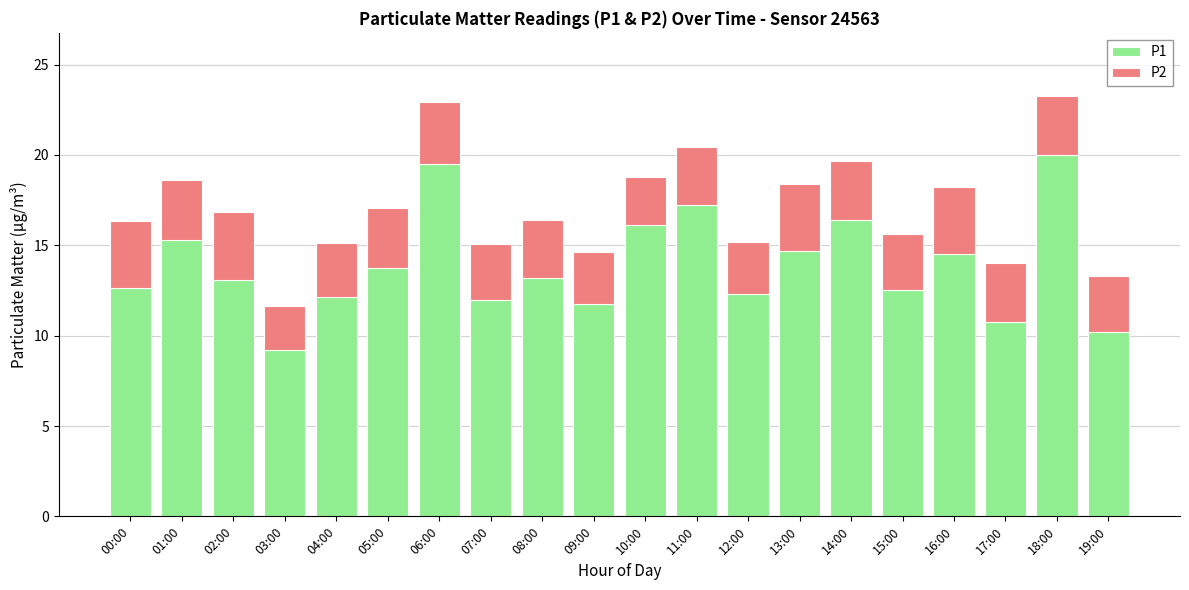

What is the total value across all series at 07:00?

15.1